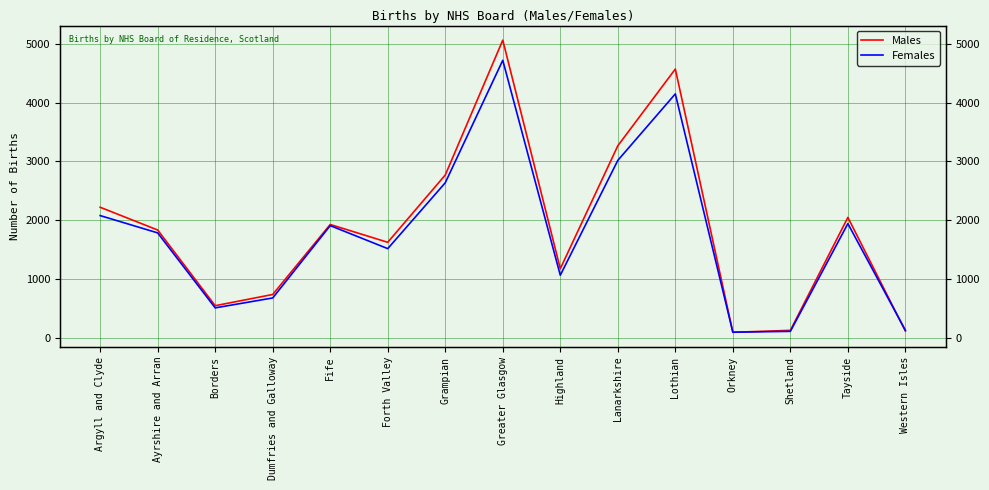

Rank the series by their average value, from highest to lowest.

Males, Females